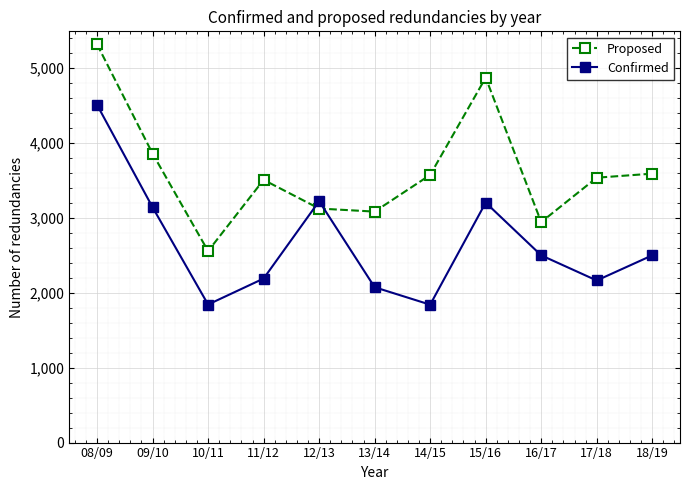

Which series changed the most between 08/09 and 12/13?

Proposed